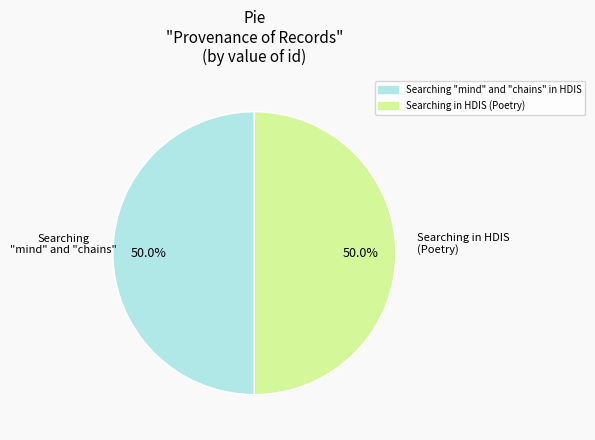

How much of the chart is everything except Searching "mind" and "chains" in HDIS?

50.0%